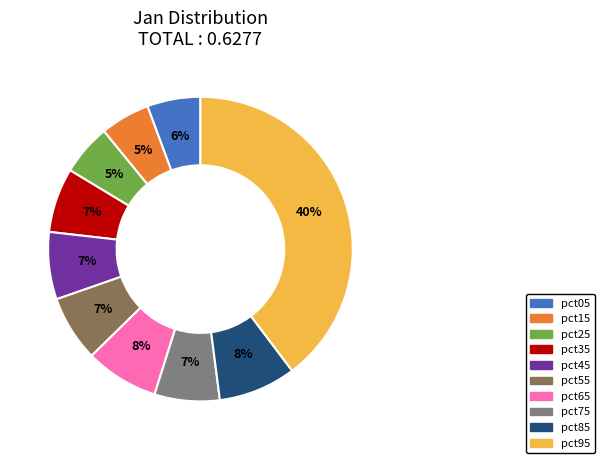

Is pct75 the majority of the pie?

No